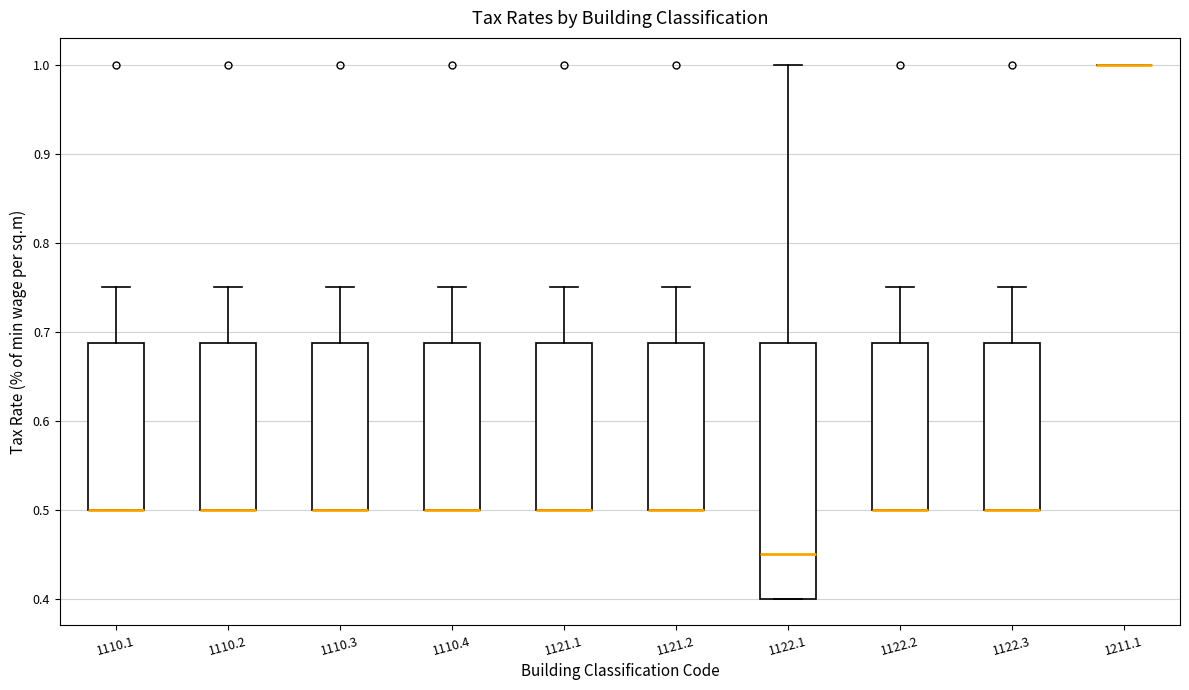

Comparing the boxes themselves (not the whiskers), which one is the tallest?

1122.1